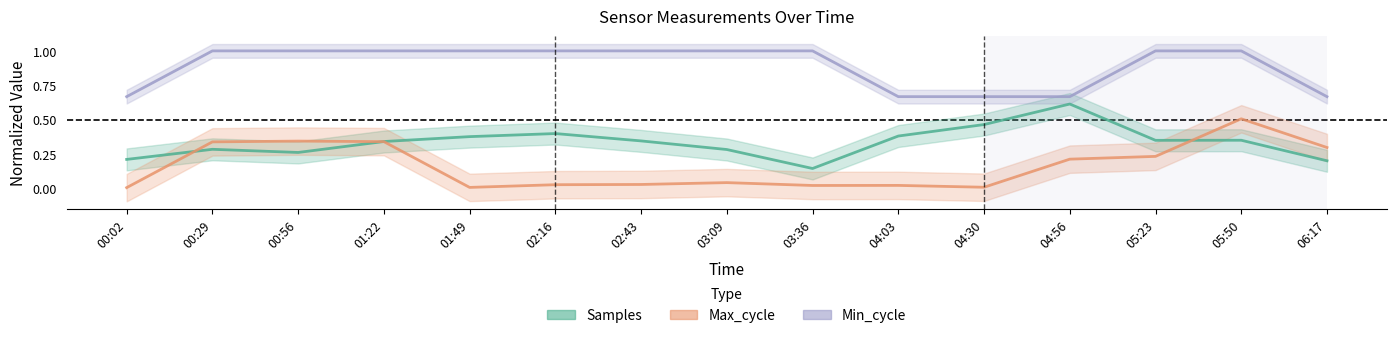

True or false: Samples and Min_cycle cross at least once.

False